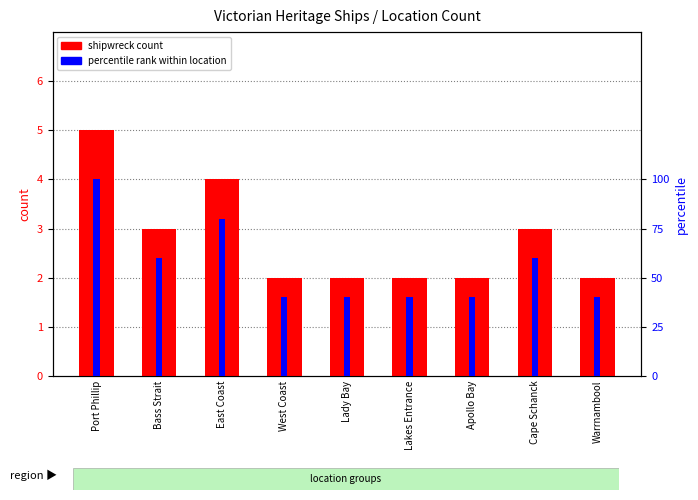

At Apollo Bay, list the series in order from smallest to largest.

shipwreck count, percentile rank within location